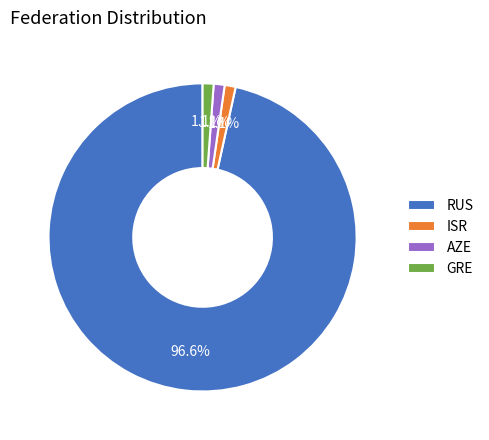

What is the largest slice in the pie chart?

RUS